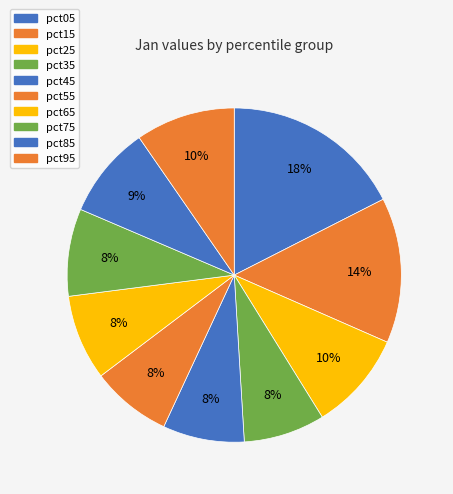

What is the ratio of the value at pct65 to the value at pct95?

0.9